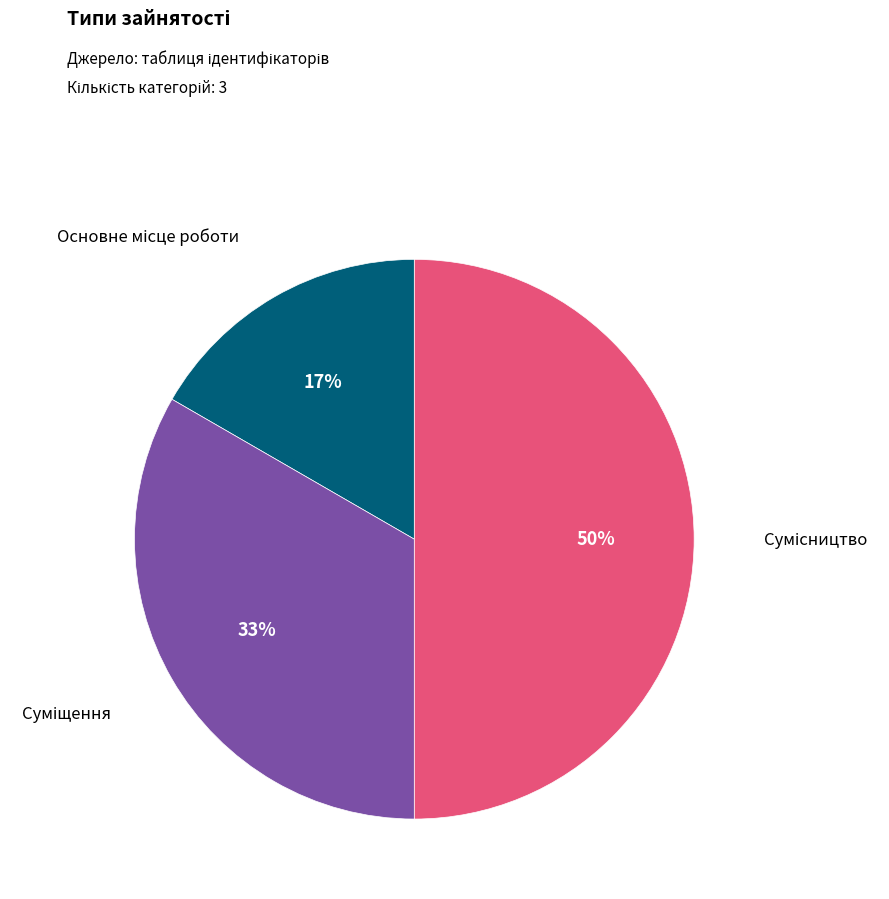

Count the number of slices in the pie.

3